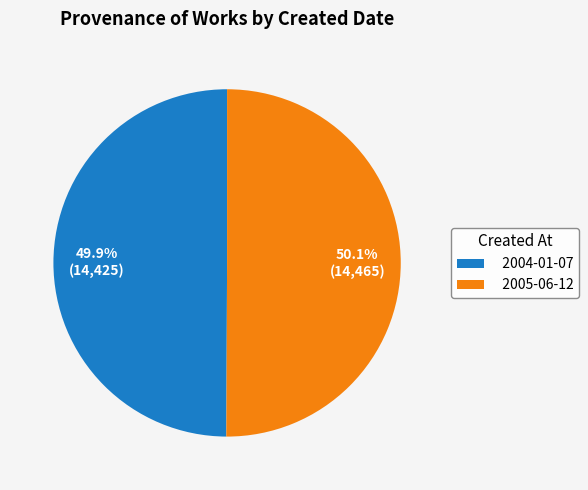

To the nearest percent, what is the average slice percentage?

50%